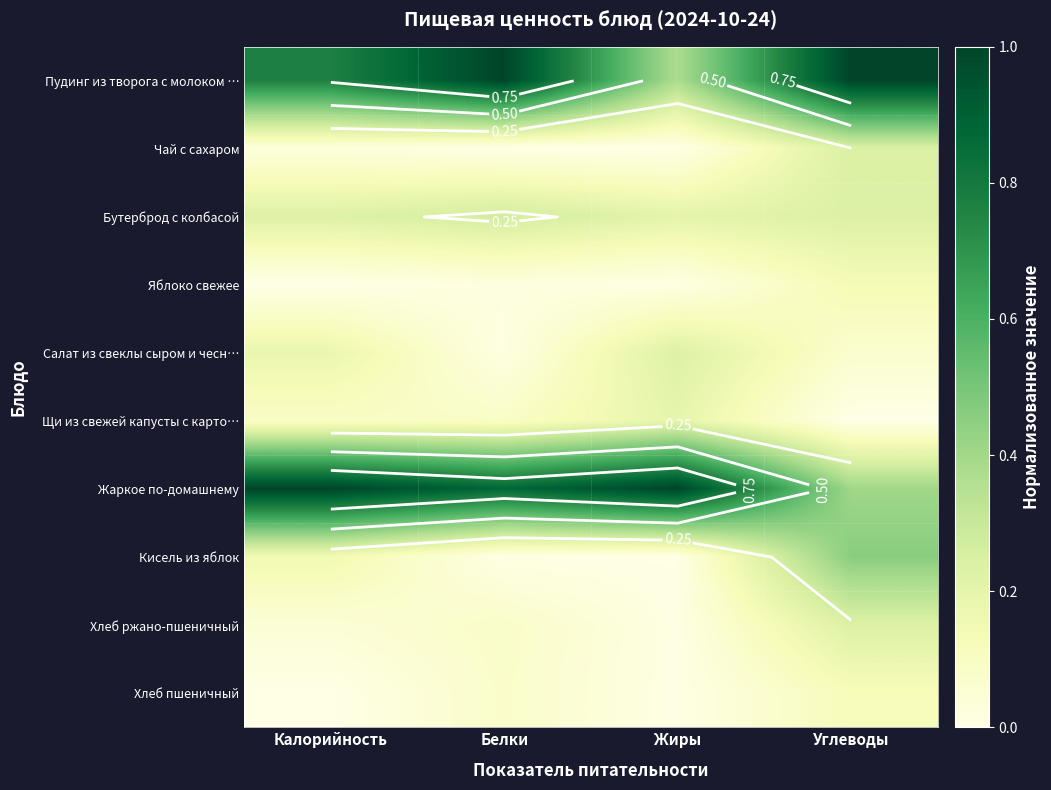

Which series has the largest total across all categories?

Жаркое по-домашнему